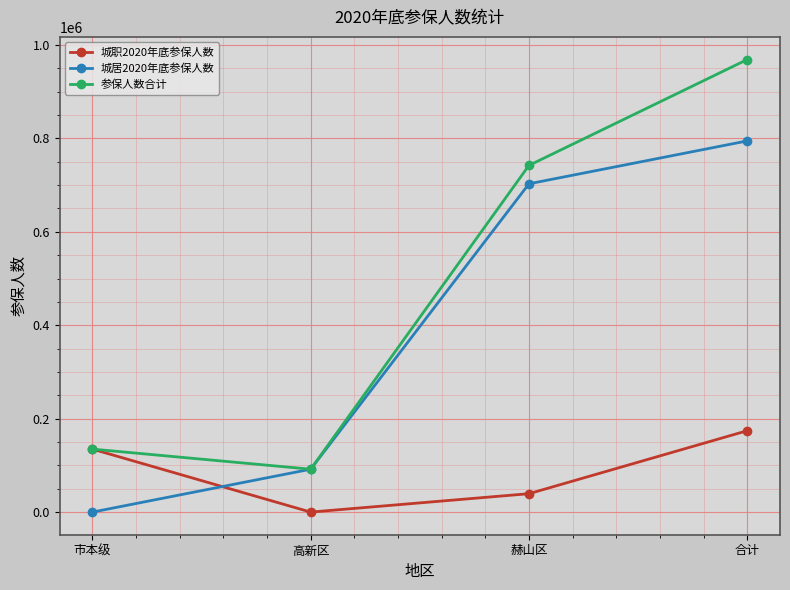

What is the label of the 4th point from the right?

市本级